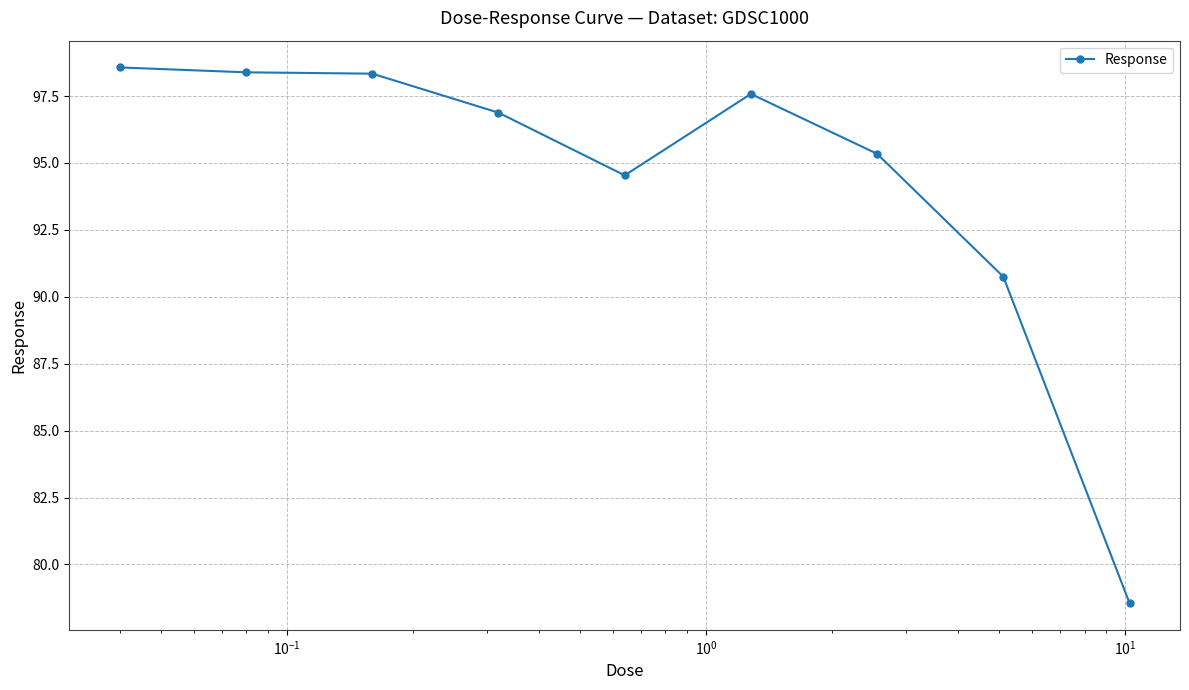

Does the chart have visible grid lines?

Yes